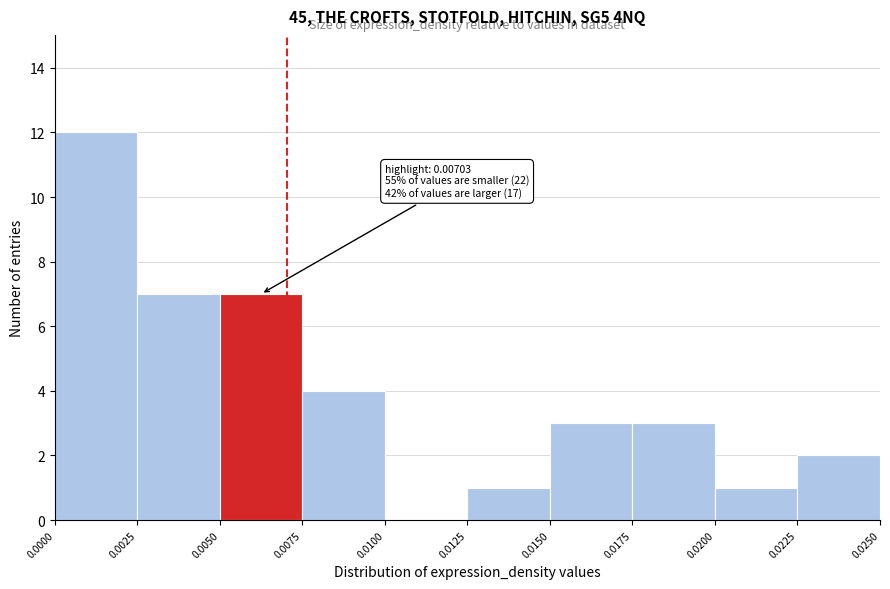

Which range on the x-axis has the tallest bar?

0.0000 to 0.0025